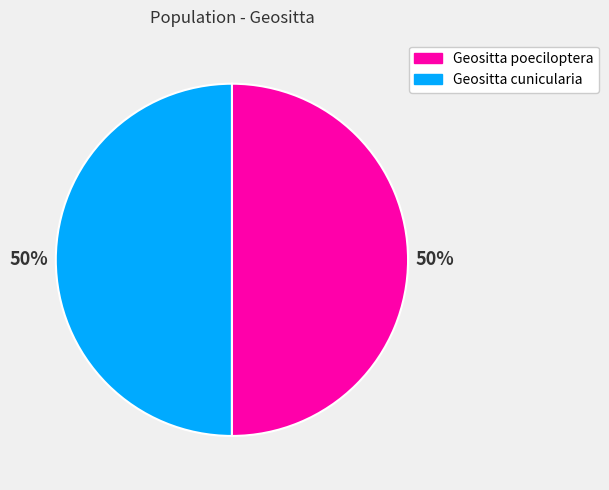

To the nearest percent, what is the combined percentage of Geositta poeciloptera and Geositta cunicularia?

100%